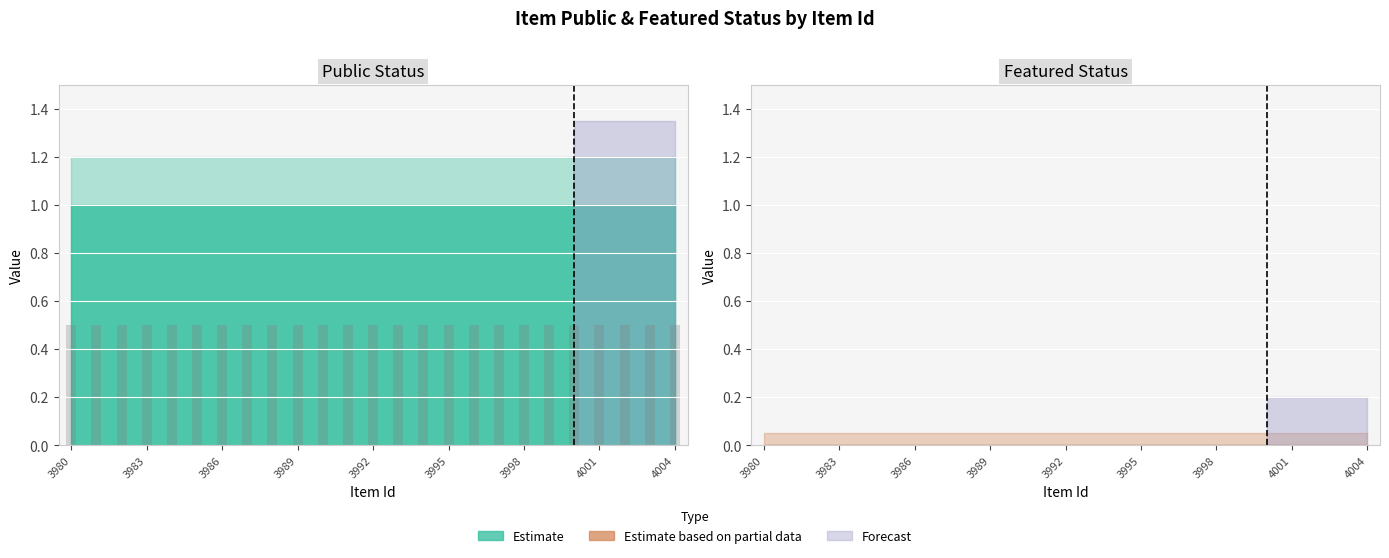

What is the highest value of the public series?

1